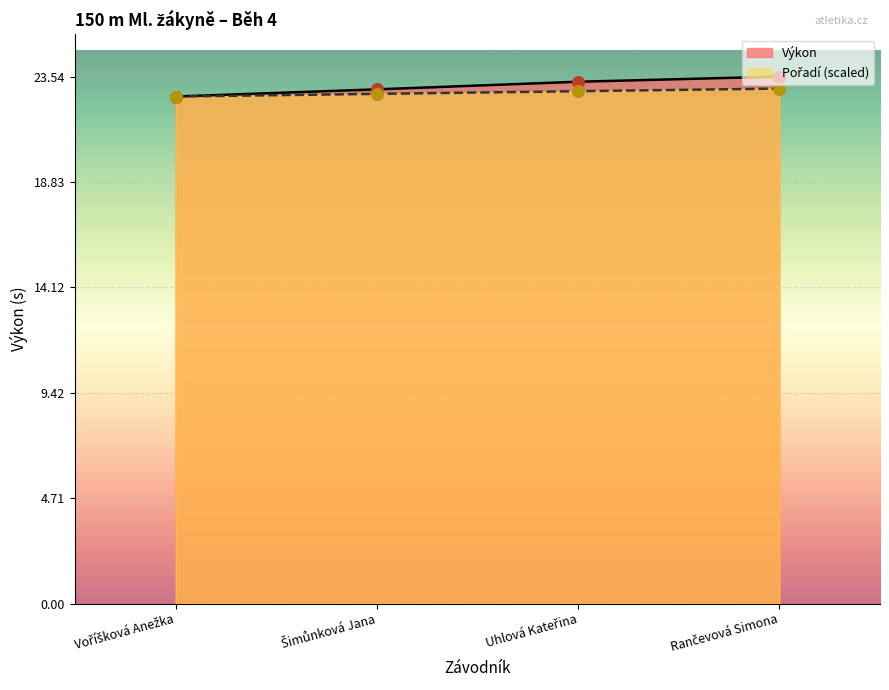

Is the value of Výkon at Rančevová Simona greater than the value of Pořadí at Voříšková Anežka?

Yes